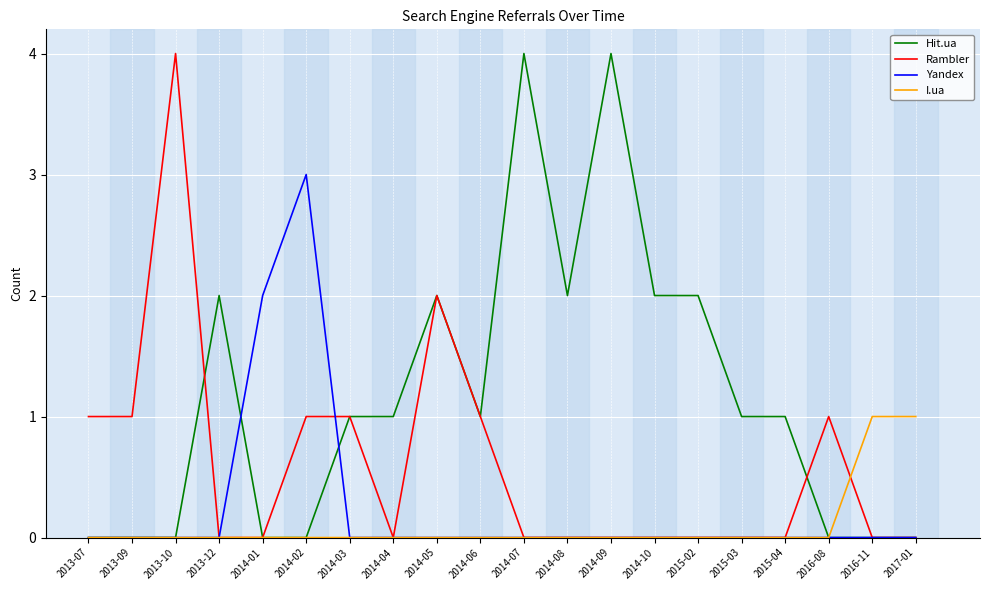

Which series changed the most between 2013-10 and 2014-06?

Rambler